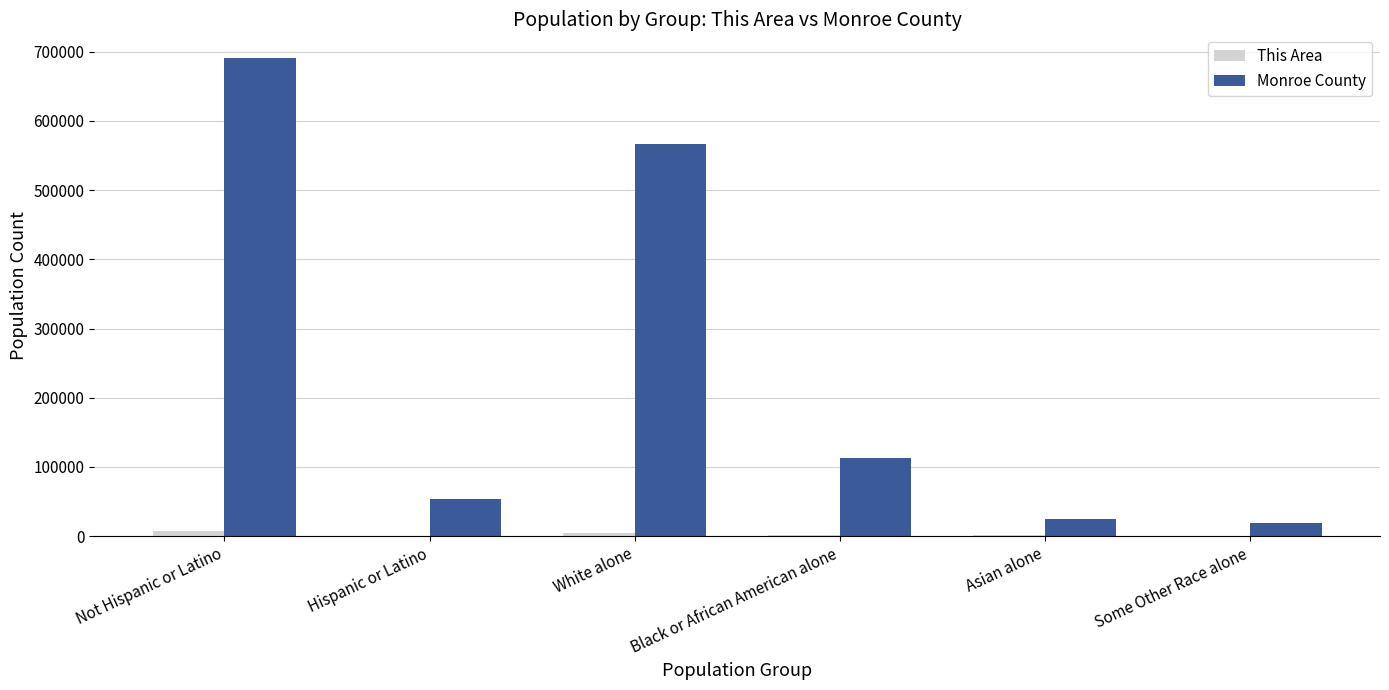

Which series changed the most between Not Hispanic or Latino and Asian alone?

Monroe County